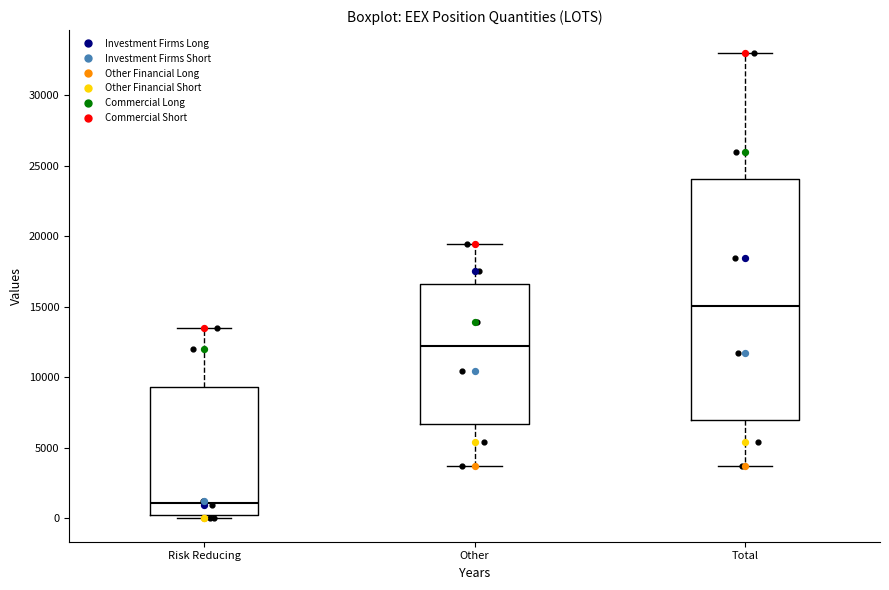

Reading left to right, read every box against the y-axis: the position of its median line, the range the box covers, and the ends of its whiskers. The values are not printed on the chart, so give them approximately, as read against the axis.

Risk Reducing: median 1000, box 0 to 9500, whiskers 0 (just below the box's lower edge) to 13500
Other: median 12000, box 6500 to 16500, whiskers 3500 to 19500
Total: median 15000, box 7000 to 24000, whiskers 3500 to 33000